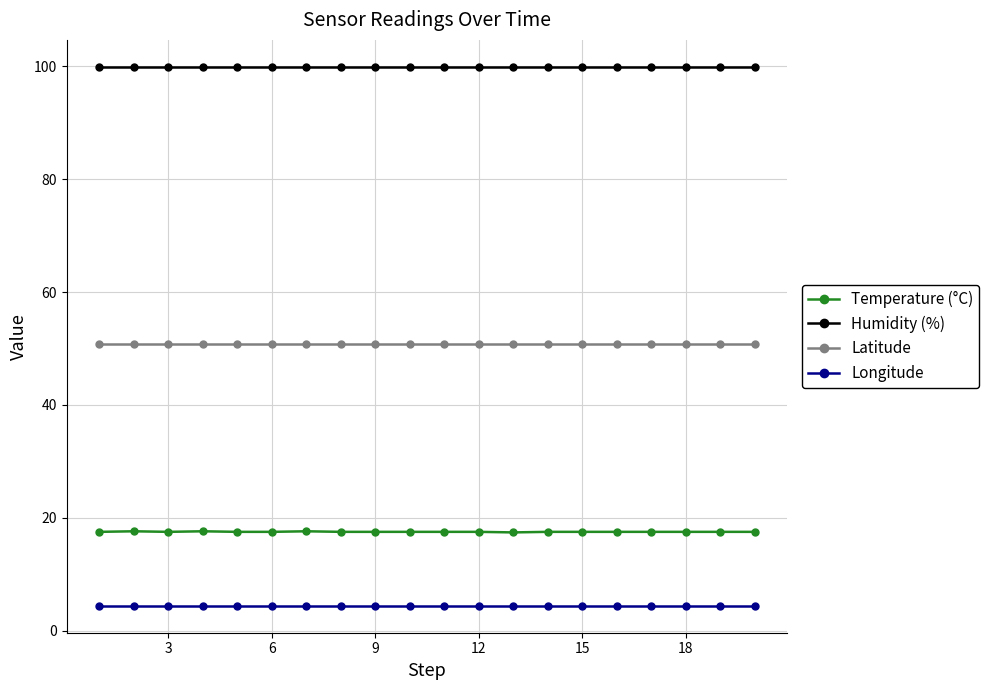

At how many categories does at least one series exceed 89?

20